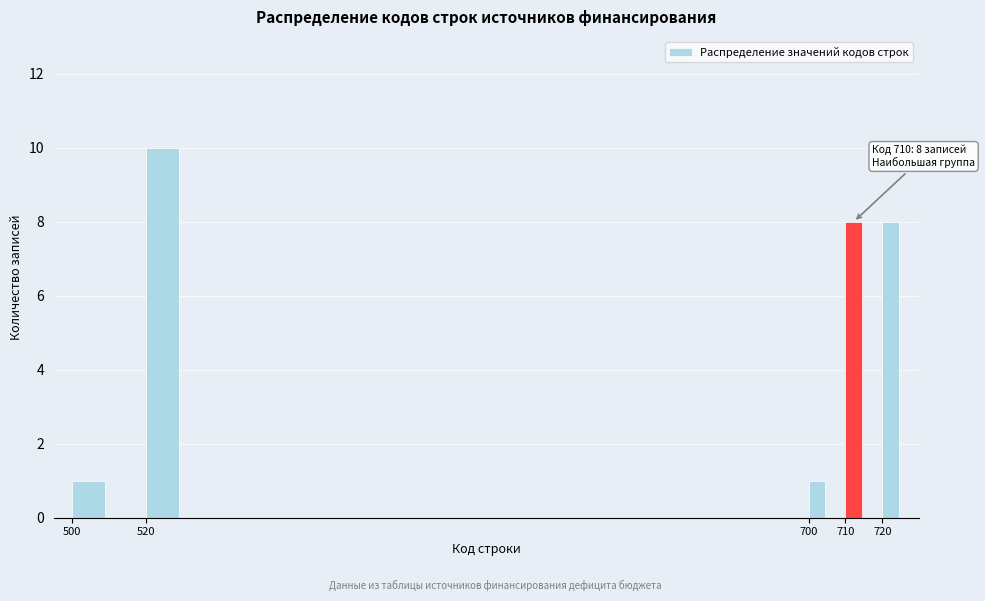

Over which range of the x-axis is the bar tallest?

520 to 530